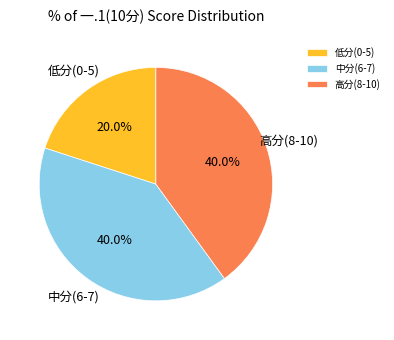

What portion of the pie excludes 低分(0-5)?

80.0%